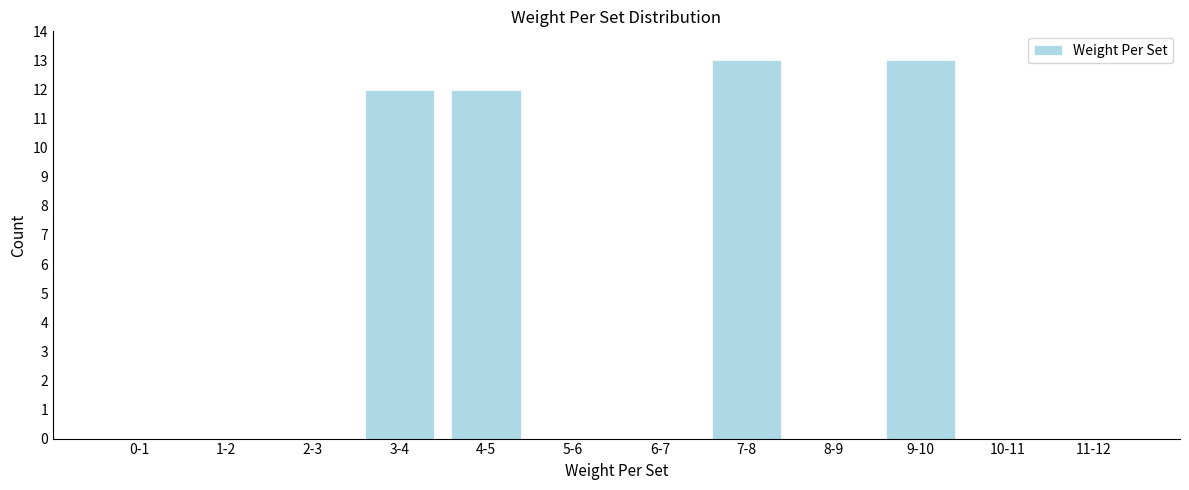

Reading right to left, transcribe all the data shown in this chart.

11-12=0	10-11=0	9-10=13	8-9=0	7-8=13	6-7=0	5-6=0	4-5=12	3-4=12	2-3=0	1-2=0	0-1=0